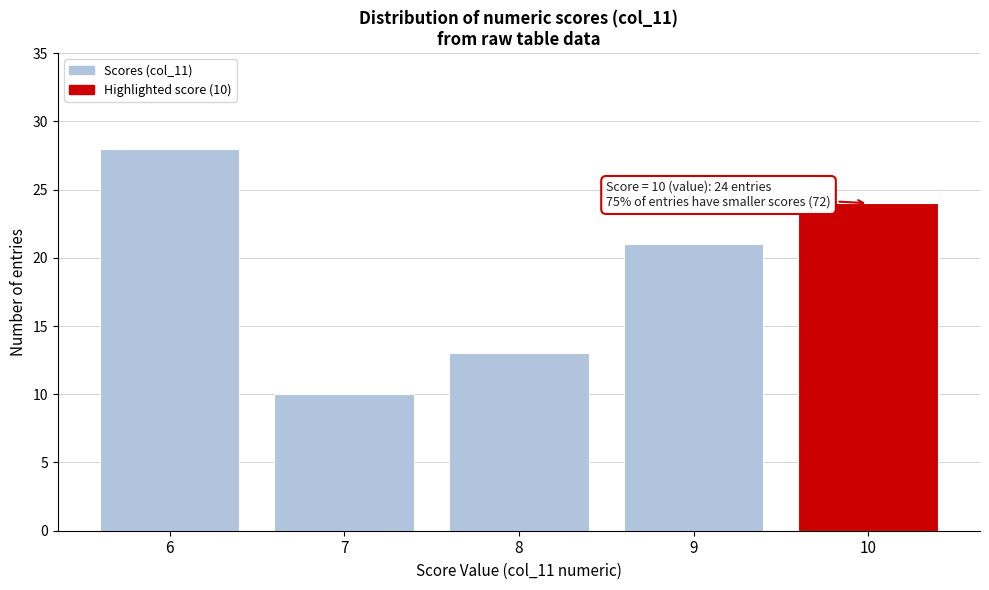

Reading right to left, what are all the values shown in this chart?

10=24	9=21	8=13	7=10	6=28